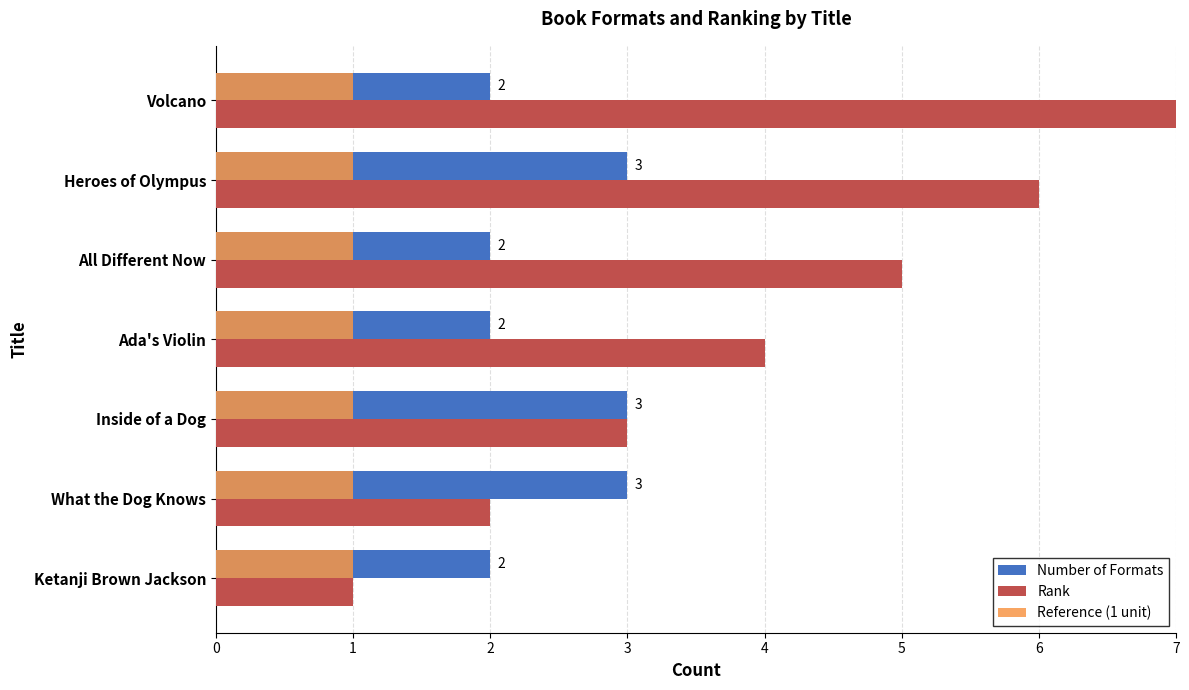

Is the value of Reference (1 unit) at Inside of a Dog greater than the value of Number of Formats at Inside of a Dog?

No